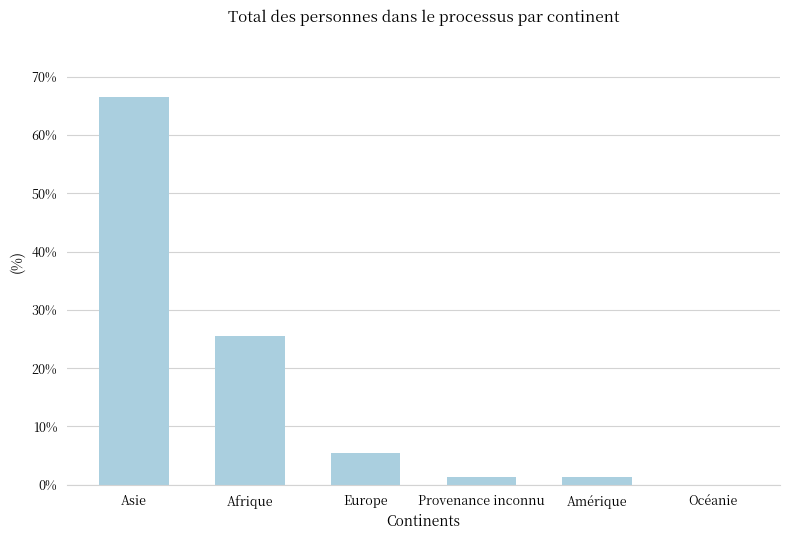

Count the number of categories in the chart.

6